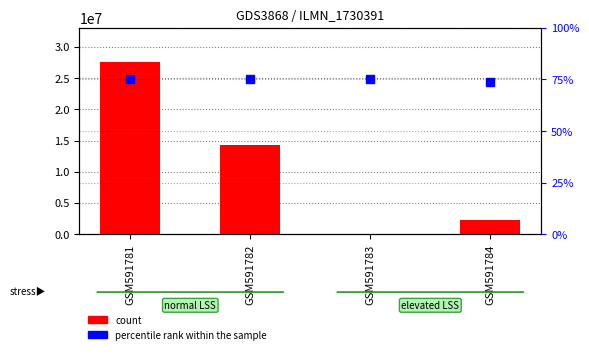

List the series in order of their overall mean, highest first.

count, percentile rank within the sample